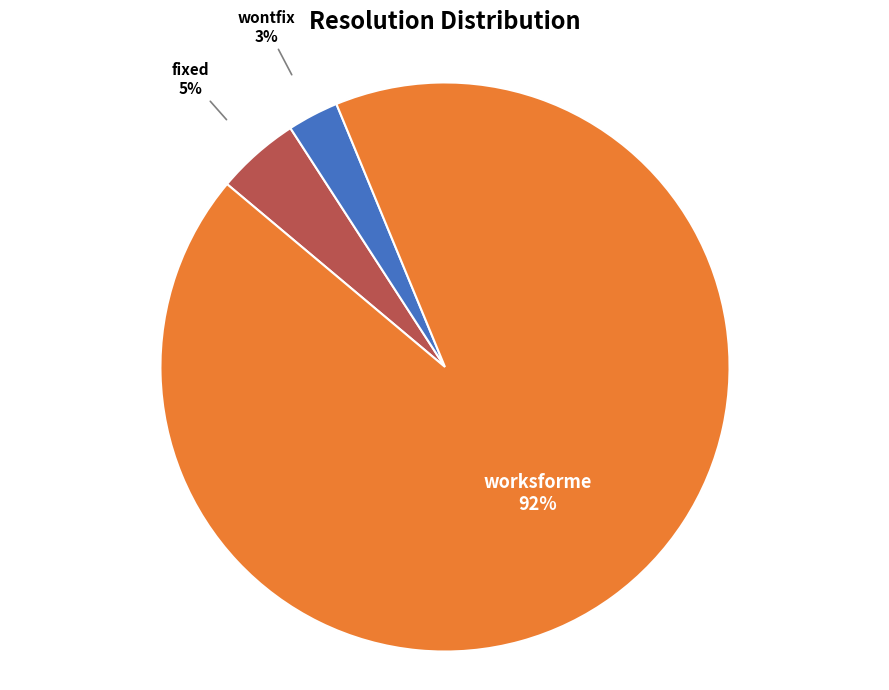

How many segments does this pie chart have?

3